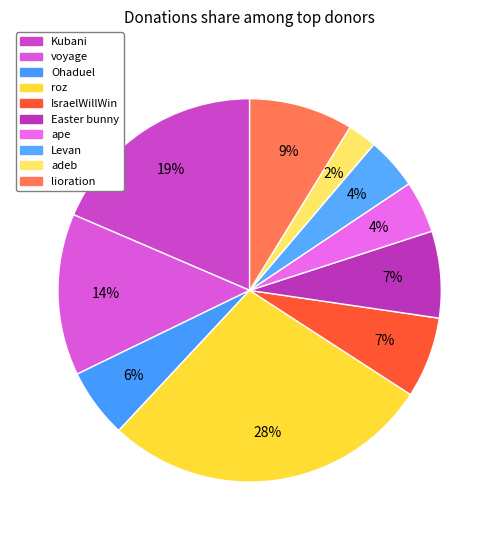

How many slices are in this pie chart?

10